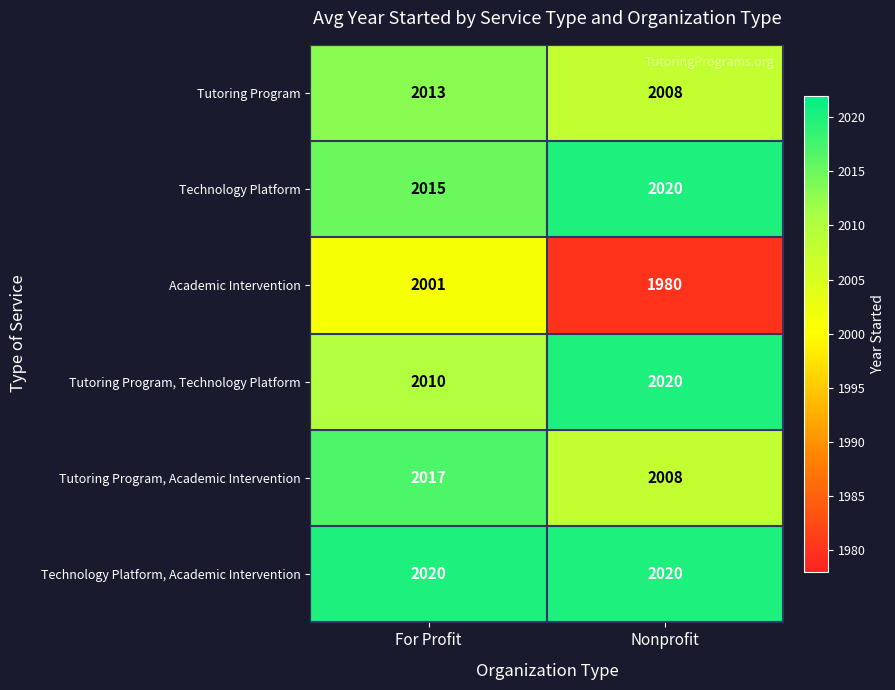

At how many categories does at least one series exceed 2013?

2